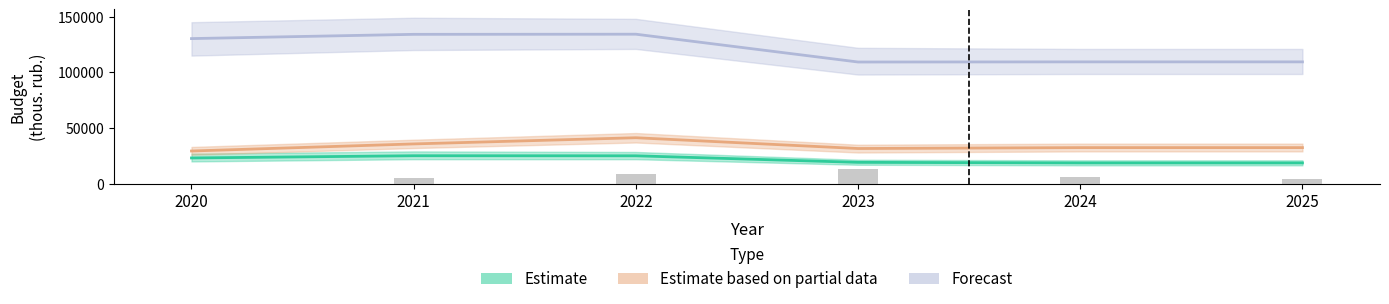

Read the Forecast value at 2024.

109385.8